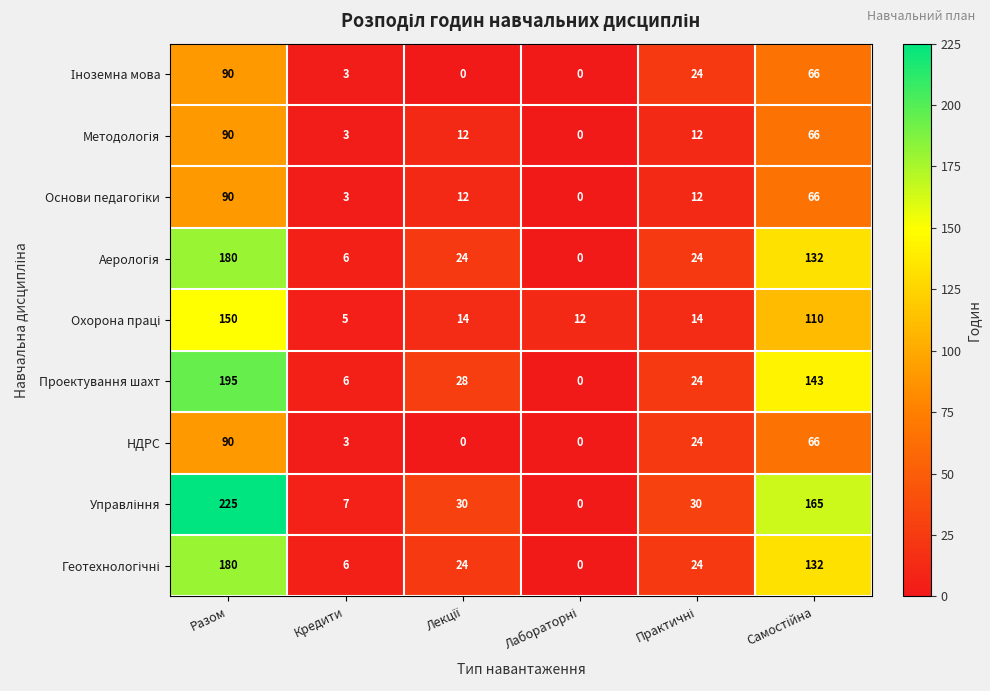

At which category is the sum across all series the highest?

Разом